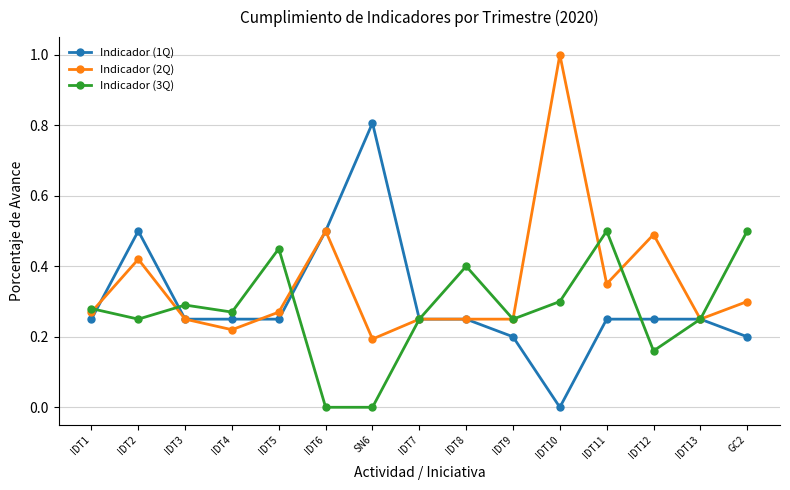

The value of Indicador (2Q) at IDT10 is 1.0. True or false?

True